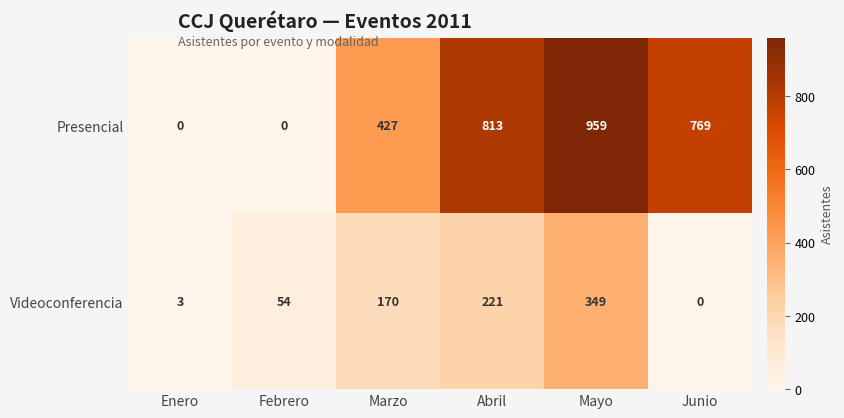

What is the total value across all series at Enero?

3